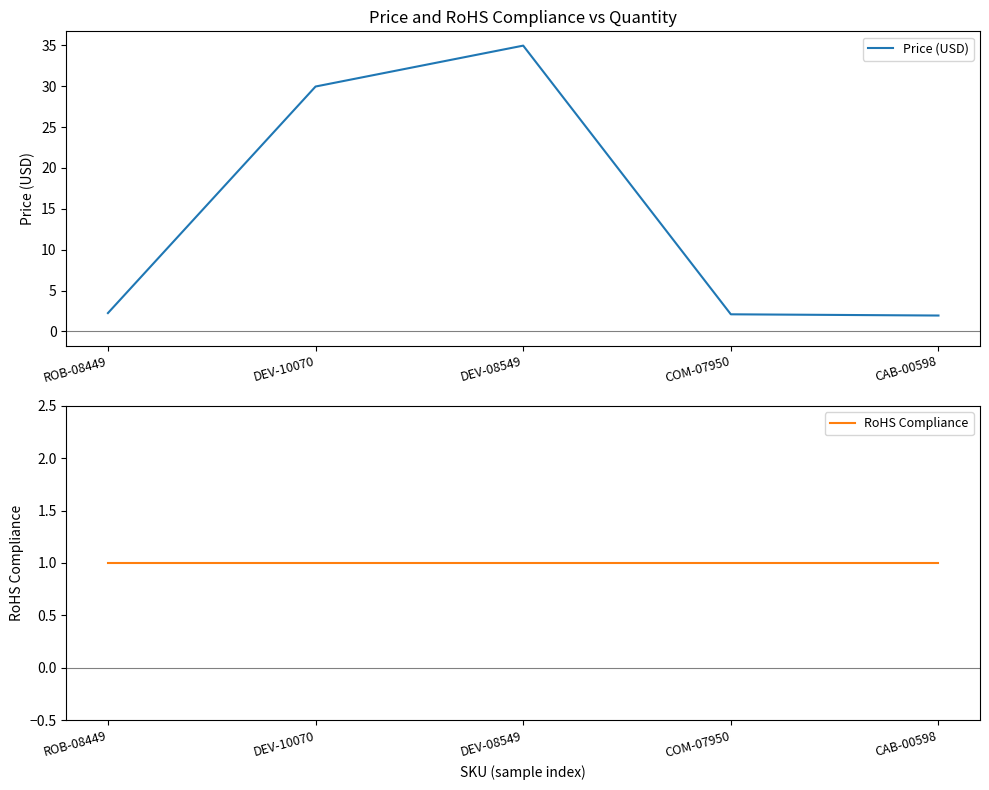

What is the sum of the Price (USD) values at ROB-08449 and CAB-00598?

4.2